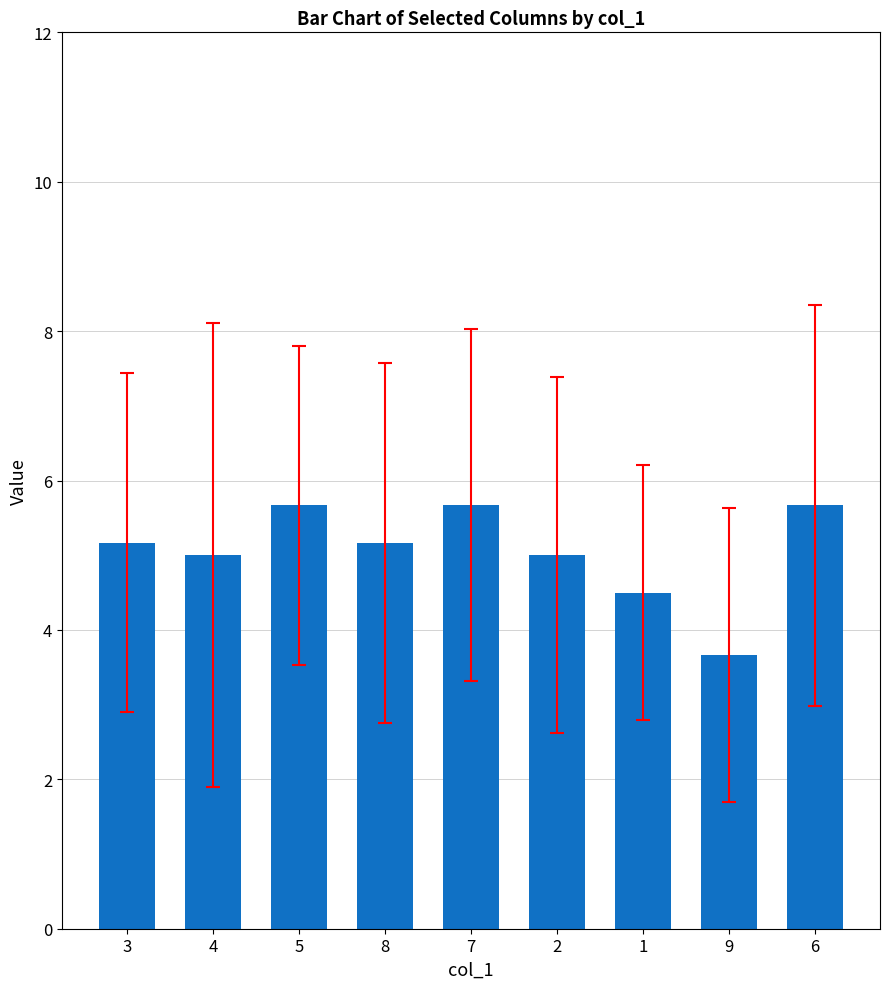

Is it true that the value at 9 is 3.7?

True